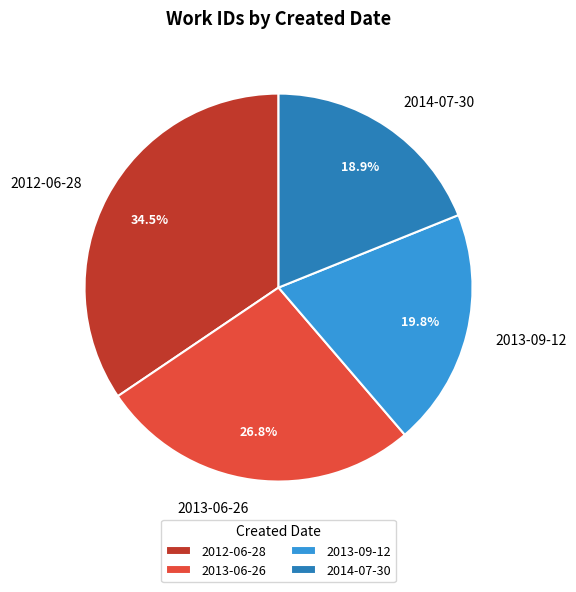

How many slices are in this pie chart?

4